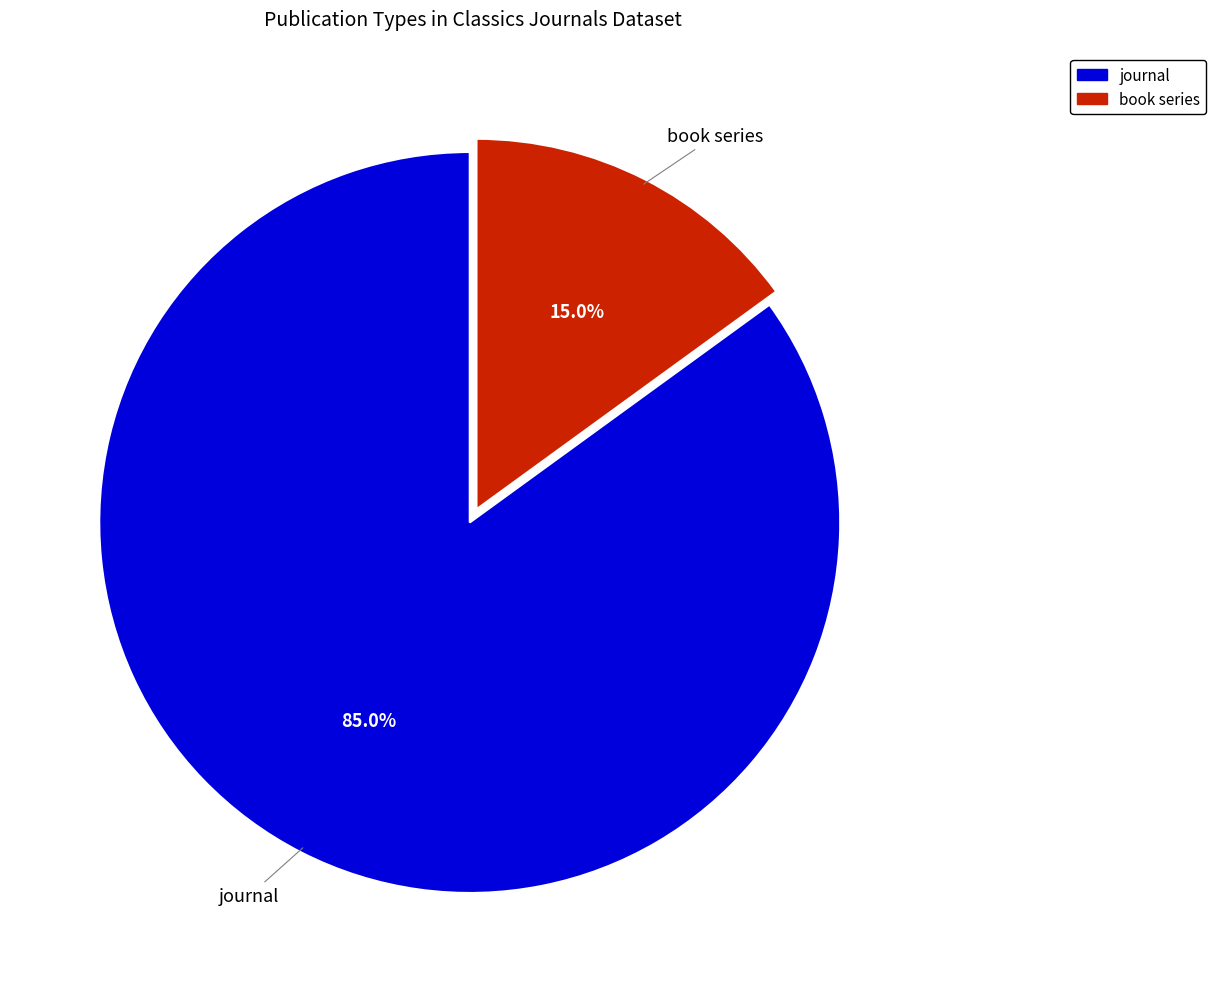

What is the ratio of the value at journal to the value at book series?

5.7